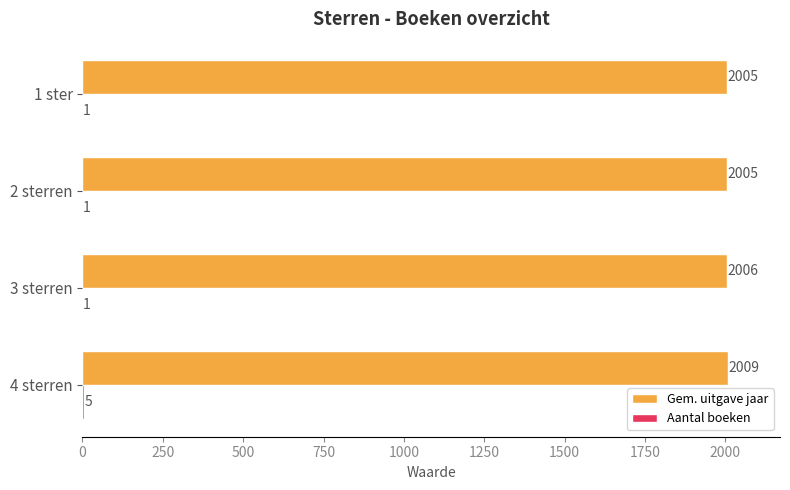

Which series has the largest total across all categories?

Gem. uitgave jaar